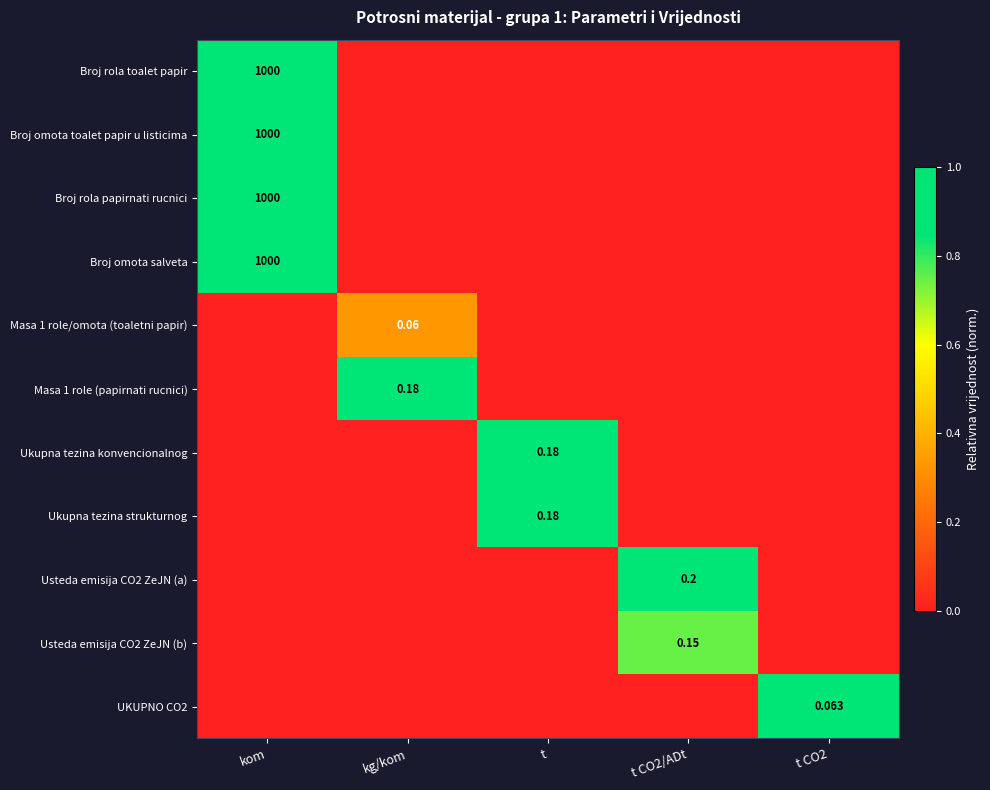

At how many categories does at least one series exceed 0?

5